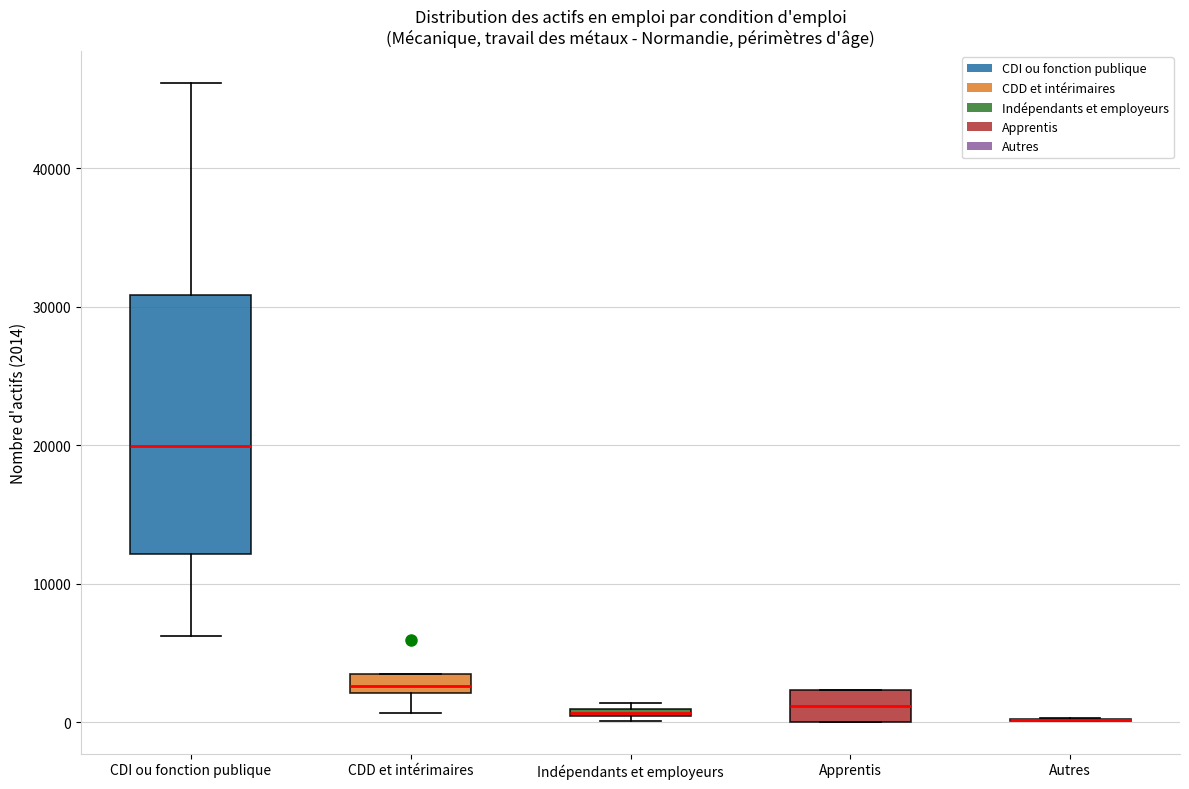

Where is the lower edge of the box for Indépendants et employeurs on the y-axis? The values are not printed on the chart, so give them approximately, as read against the axis.

0